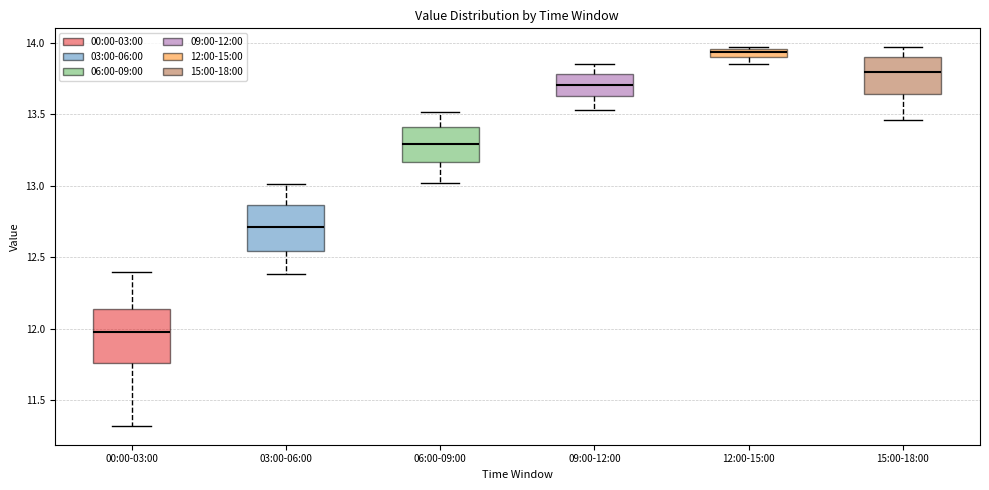

Where does the lower whisker of the box for 00:00-03:00 end on the y-axis? The values are not printed on the chart, so give them approximately, as read against the axis.

11.30